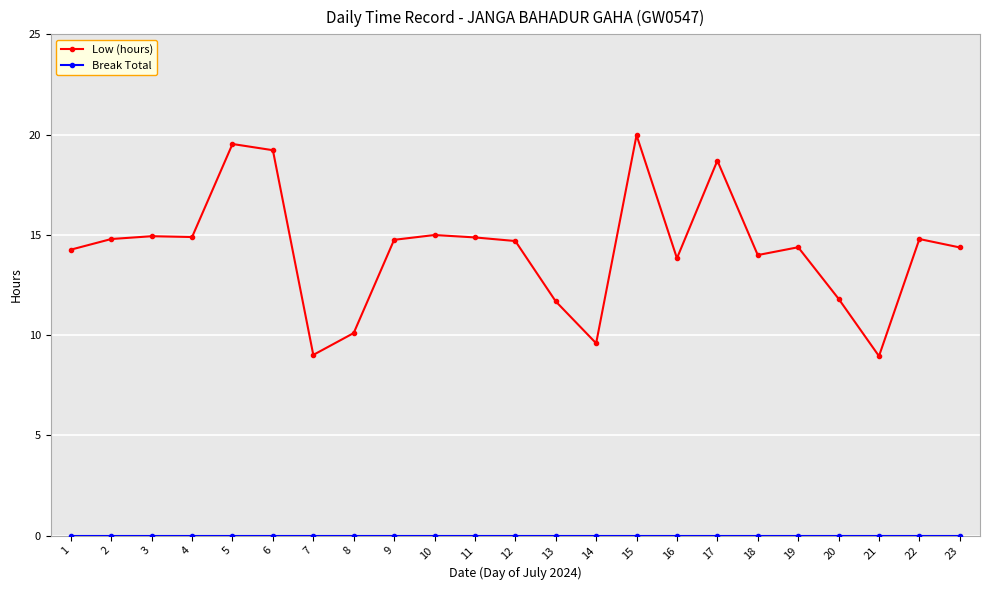

What is the greatest value displayed?

20.0